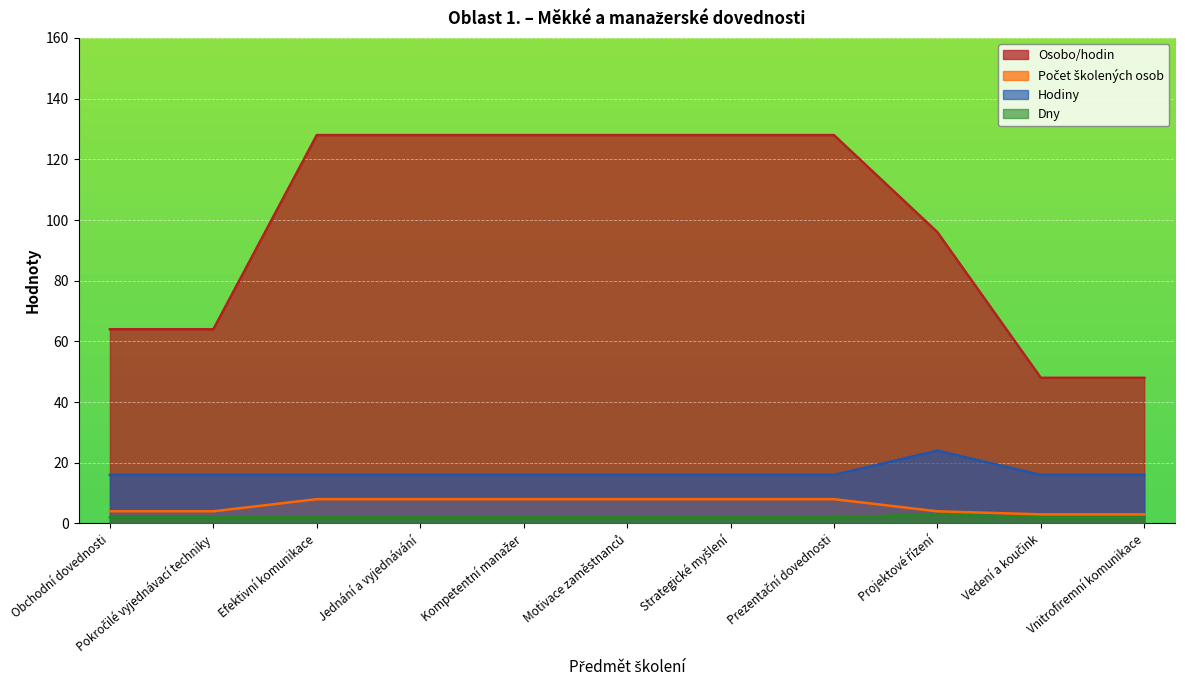

Rank the categories by Hodiny value from lowest to highest.

Obchodní dovednosti, Pokročilé vyjednávací techniky, Efektivní komunikace, Jednání a vyjednávání, Kompetentní manažer, Motivace zaměstnanců, Strategické myšlení, Prezentační dovednosti, Vedení a koučink, Vnitrofiremní komunikace, Projektové řízení